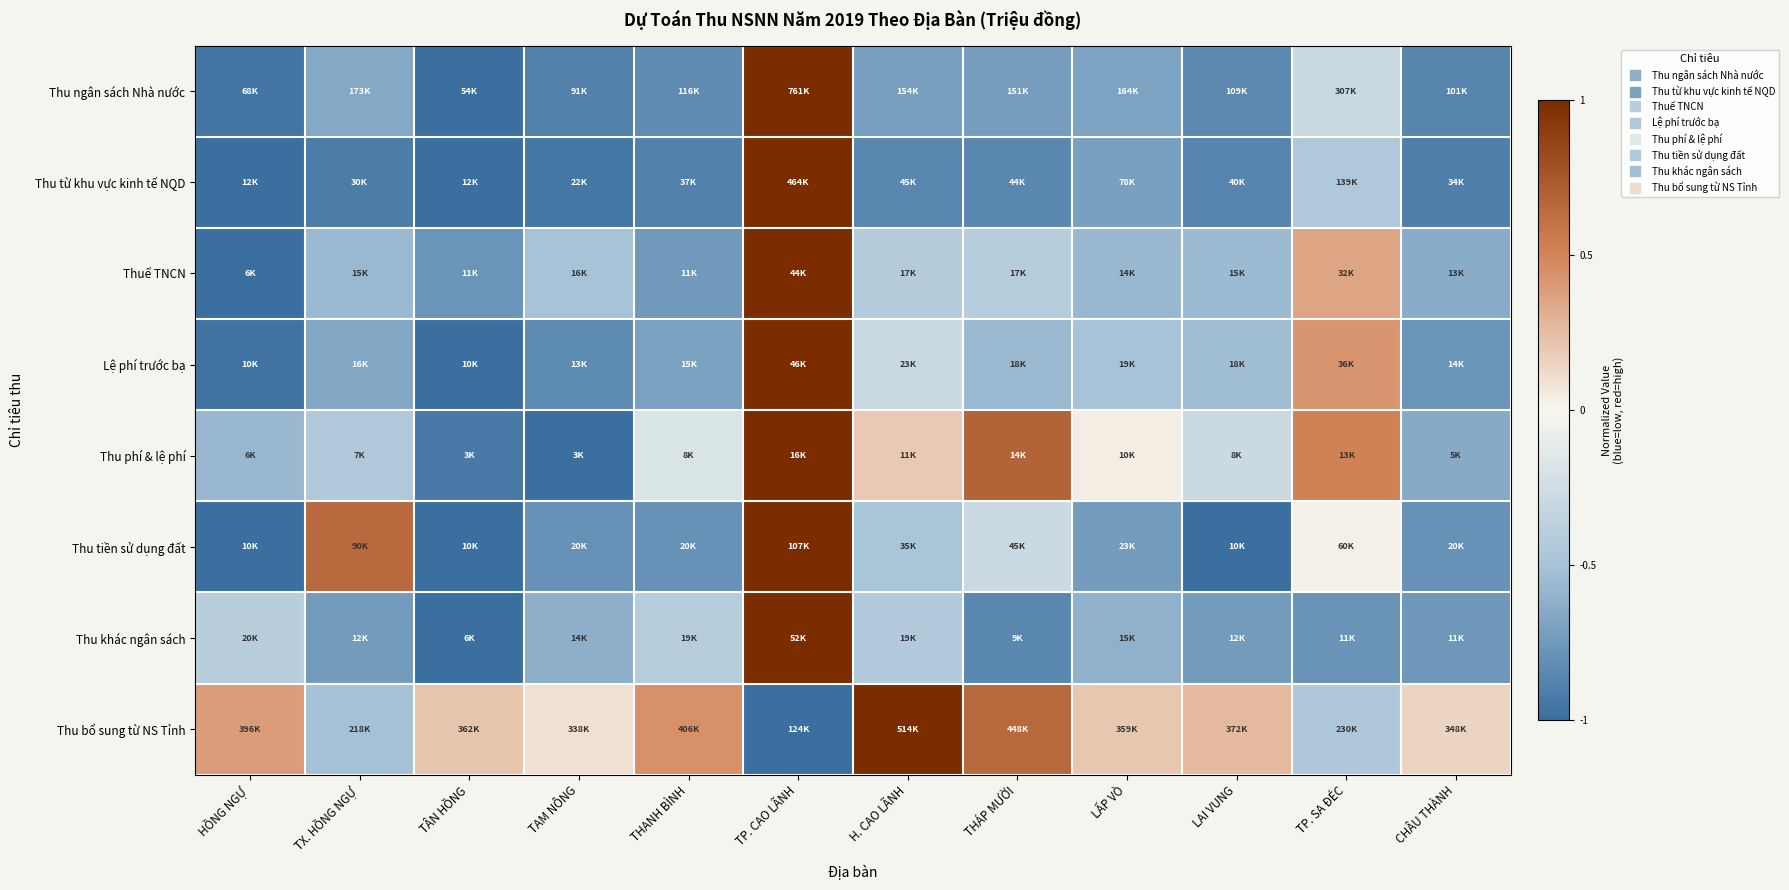

What is the total value across all series at THANH BÌNH?

-4.1